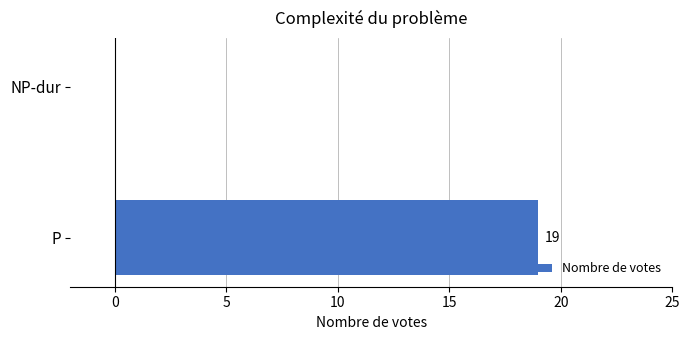

Which category has the highest value across all series?

P